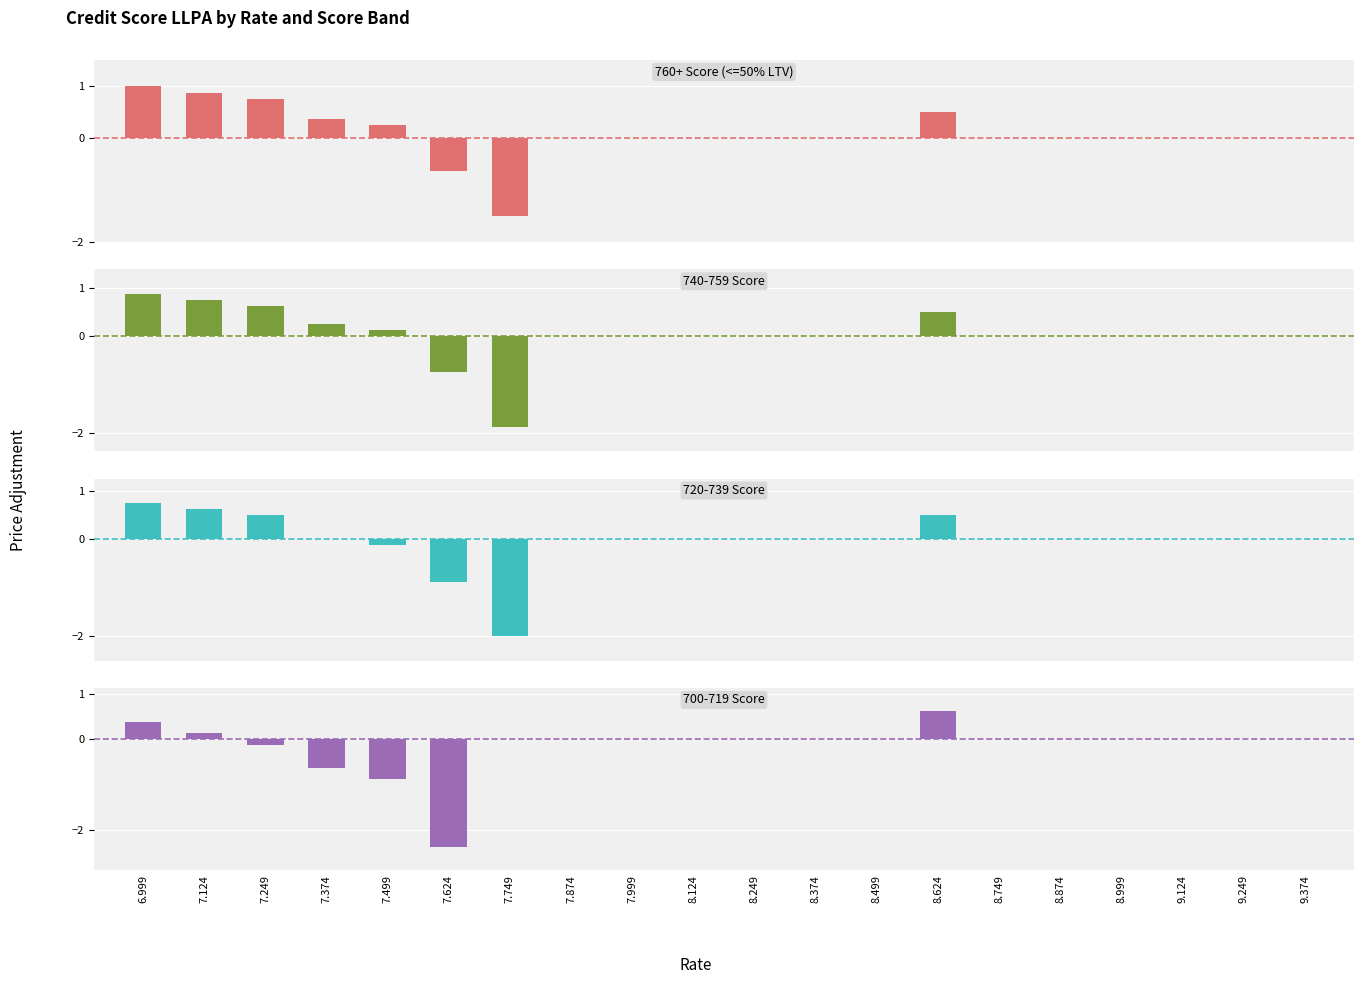

What is the lowest value of the 720-739 series?

-2.0